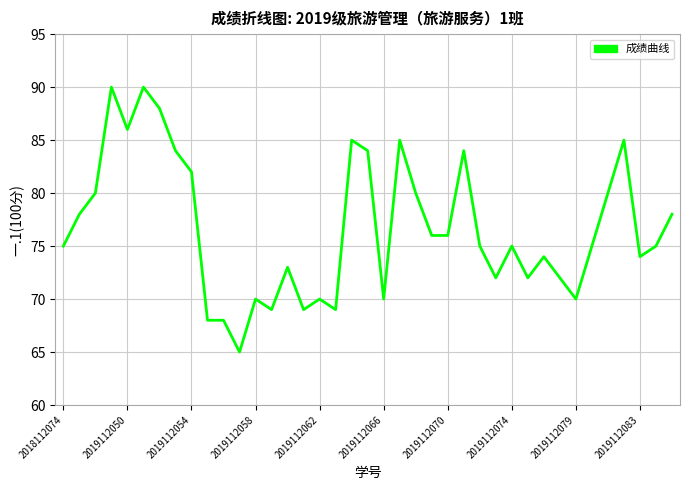

What is the difference between the maximum and minimum values?

25